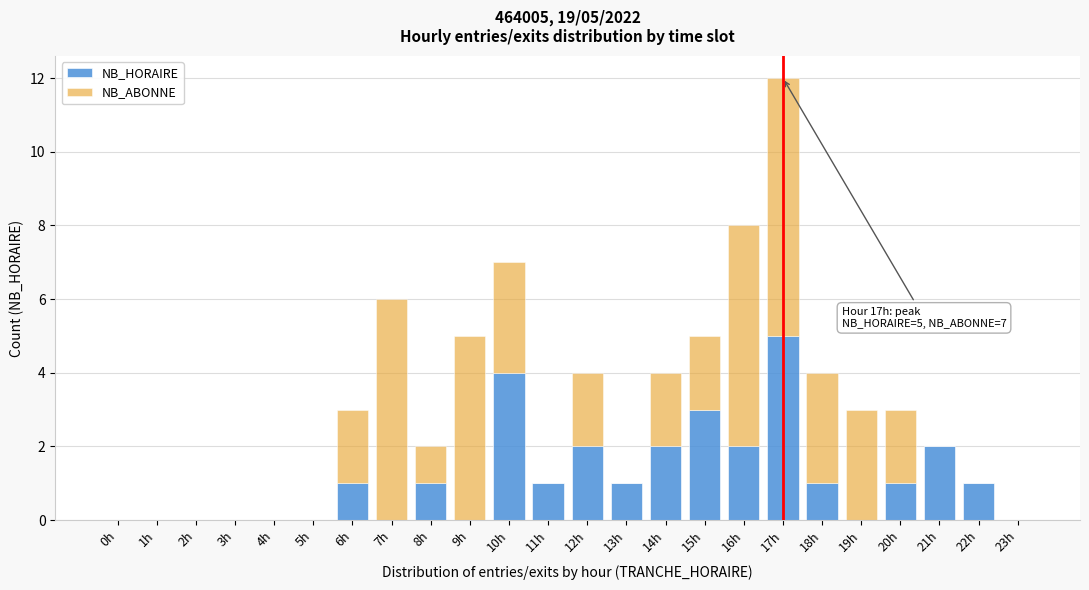

True or false: NB_HORAIRE has a value of 0 at 20h.

False